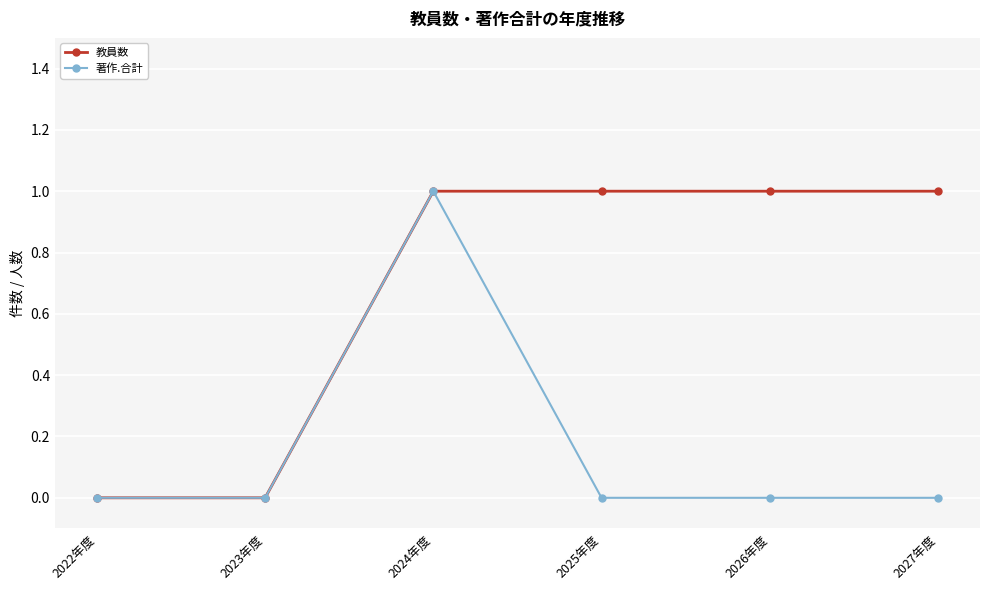

Reading left to right, extract all data points from this chart.

教員数: 2022年度=0	2023年度=0	2024年度=1	2025年度=1	2026年度=1	2027年度=1
著作.合計: 2022年度=0	2023年度=0	2024年度=1	2025年度=0	2026年度=0	2027年度=0